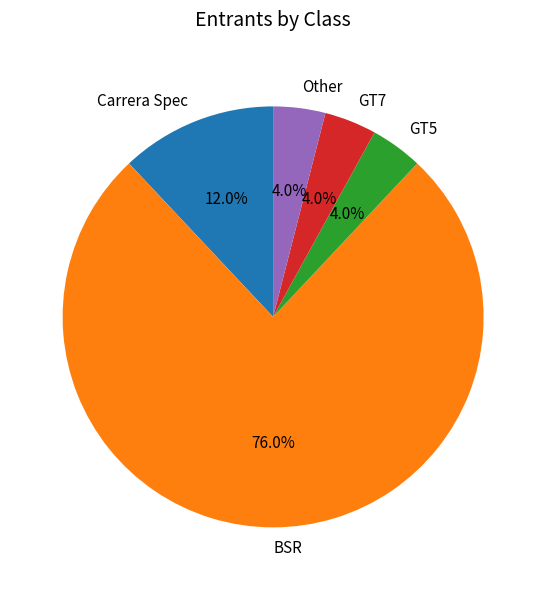

What percentage is NOT represented by Other?

96.0%